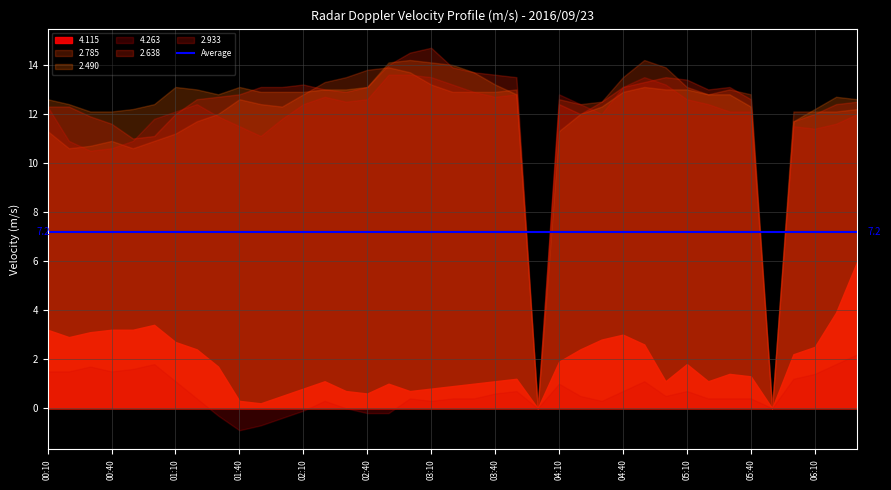

In 2.933, how many points are lower than both neighbors (excluding endpoints)?

8